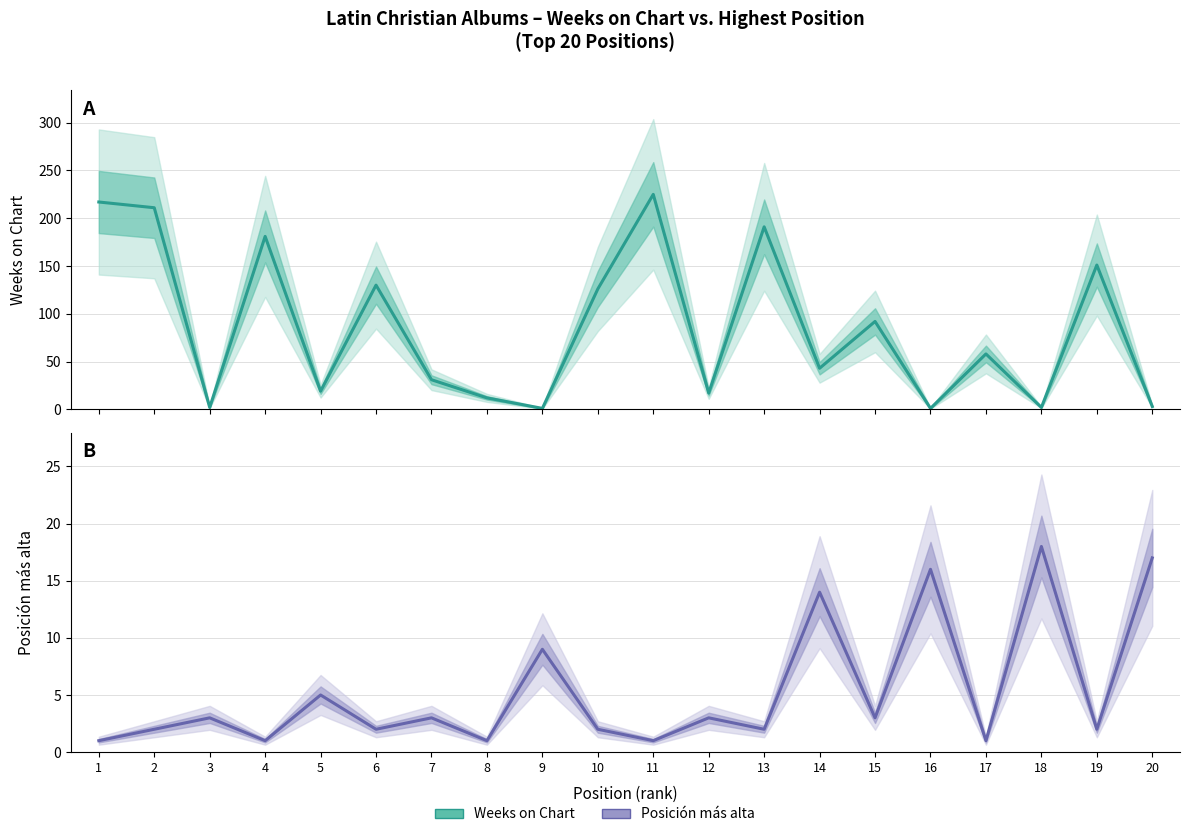

Where is Posición más alta nearest to the value 9?

9